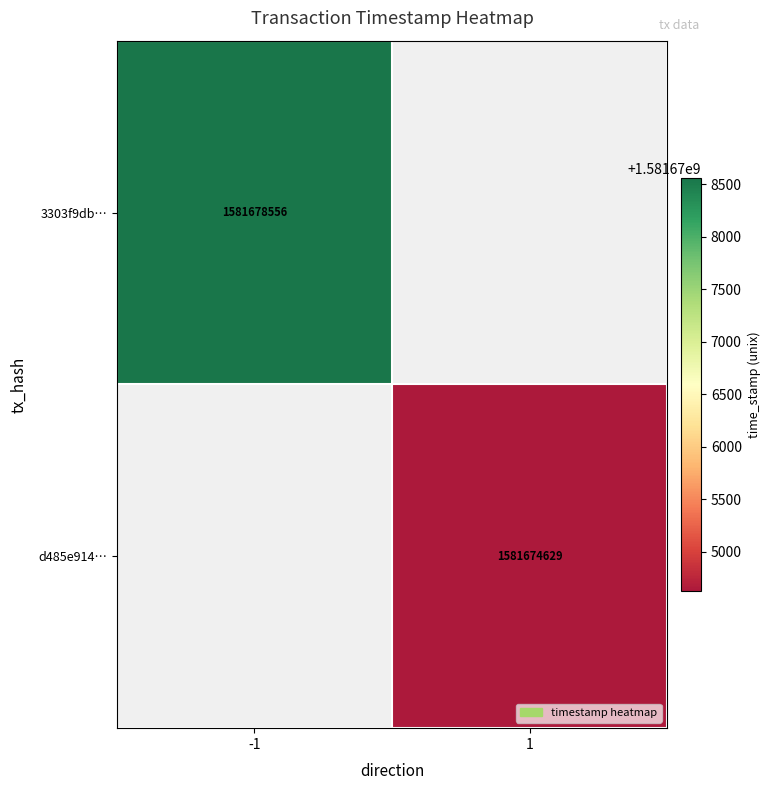

The value of 3303f9db… at -1 is 2665880778. True or false?

False